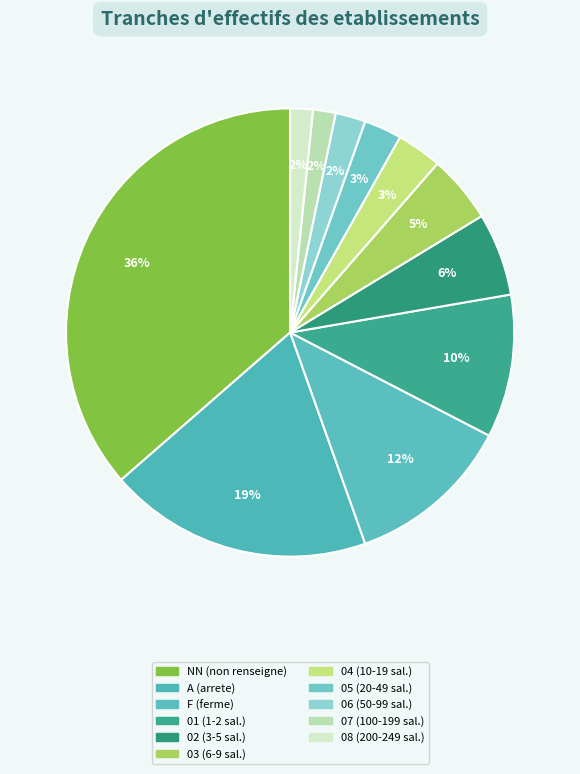

Which slice is the largest?

NN